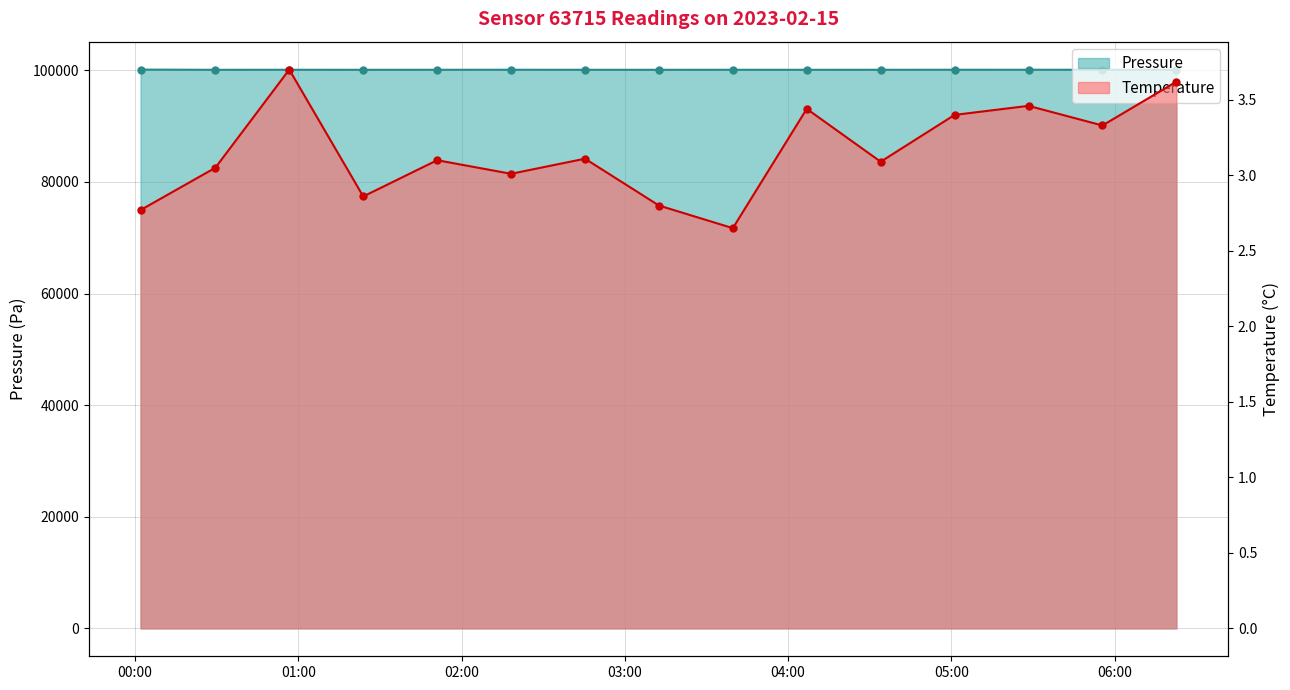

What is the difference between the Pressure values at 2023-02-15T02:45:23 and 2023-02-15T06:22:43?

2.6